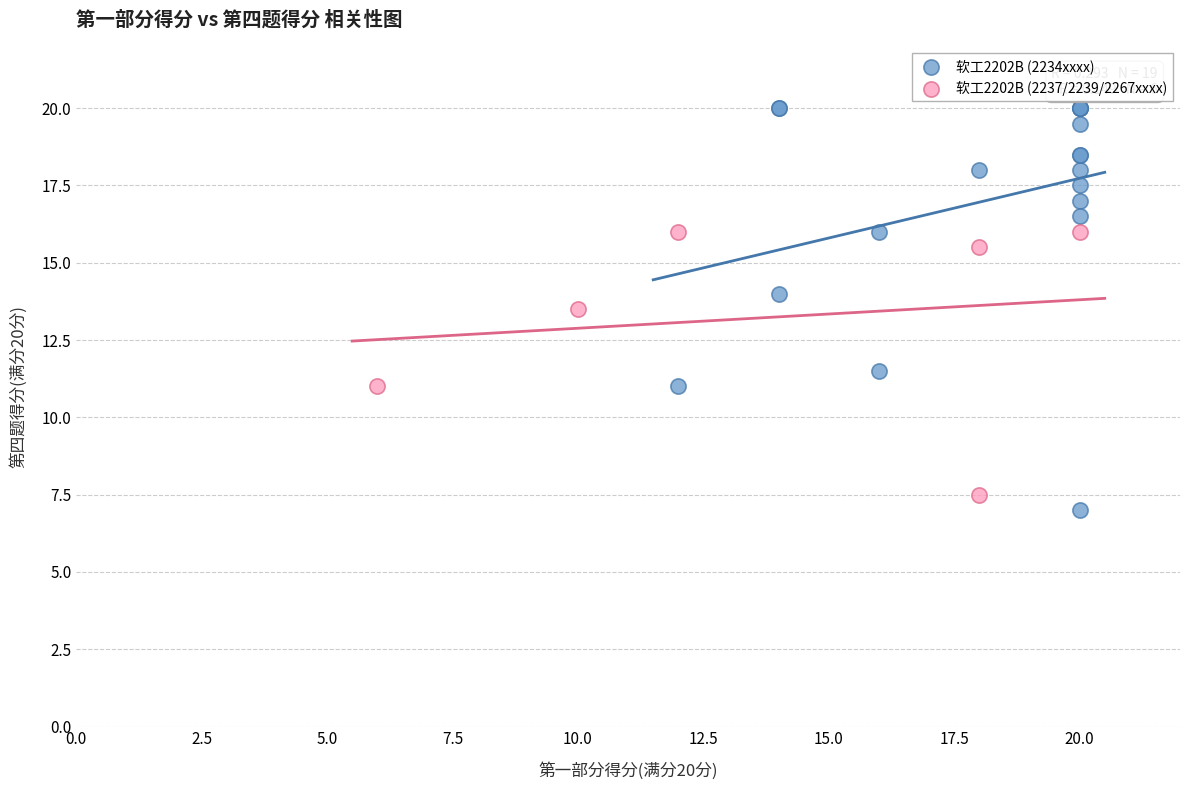

Which series has the largest Y range (max minus min)?

软工2202B (2234xxxx)